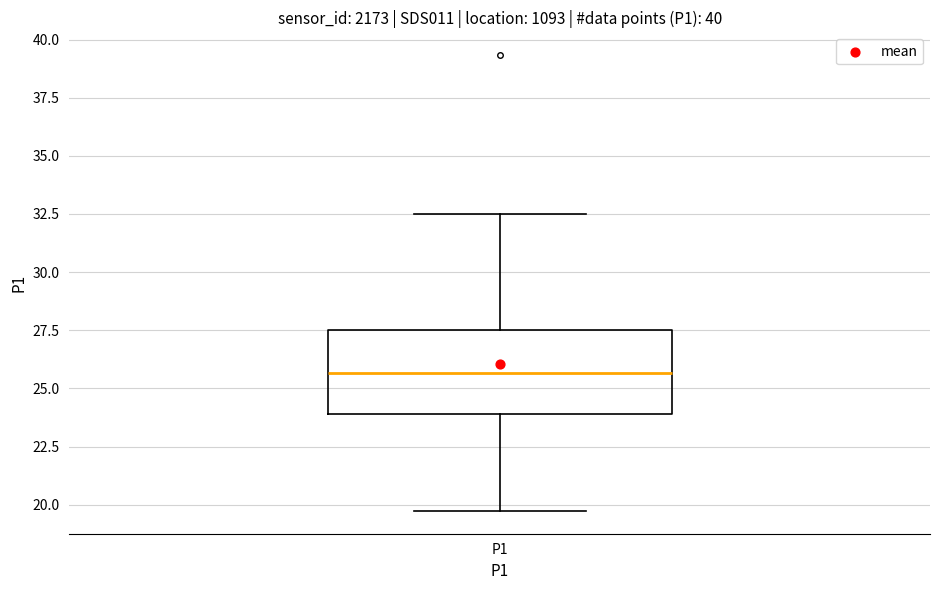

Transcribe this box plot: give where the median line is, the range the box spans, and where the two whiskers end, as read against the y-axis. The values are not printed on the chart, so give them approximately, as read against the axis.

median 25.5, box 24.0 to 27.5, whiskers 19.5 to 32.5